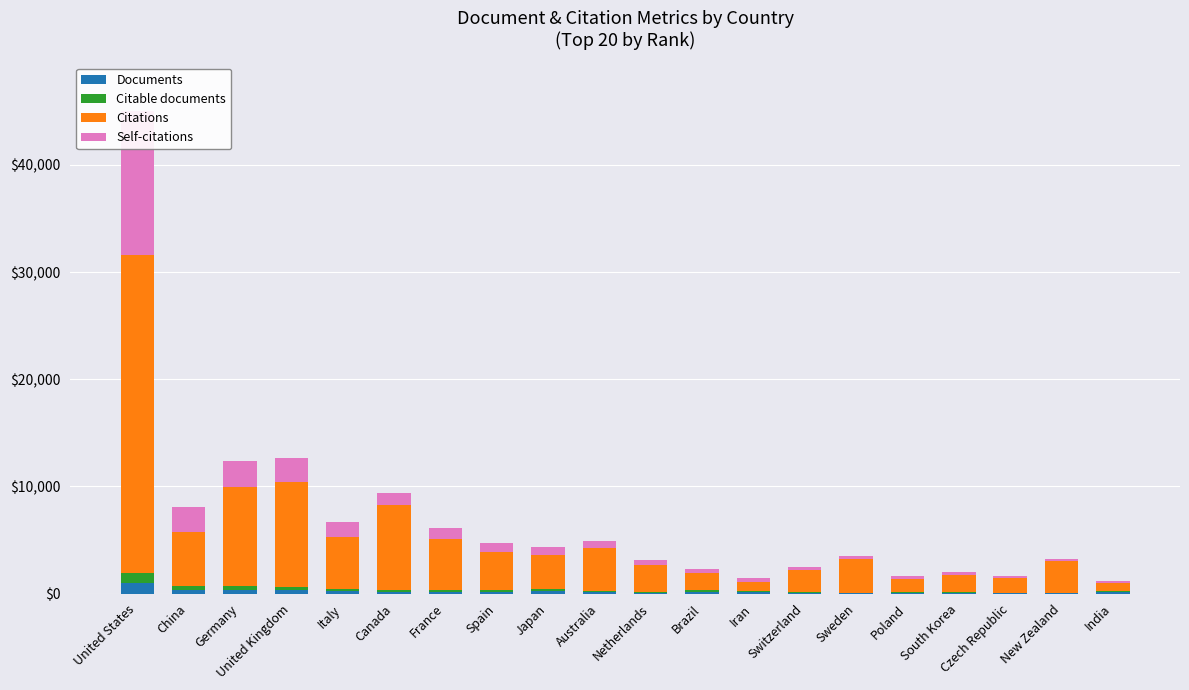

Where is Documents nearest to the value 523?

China